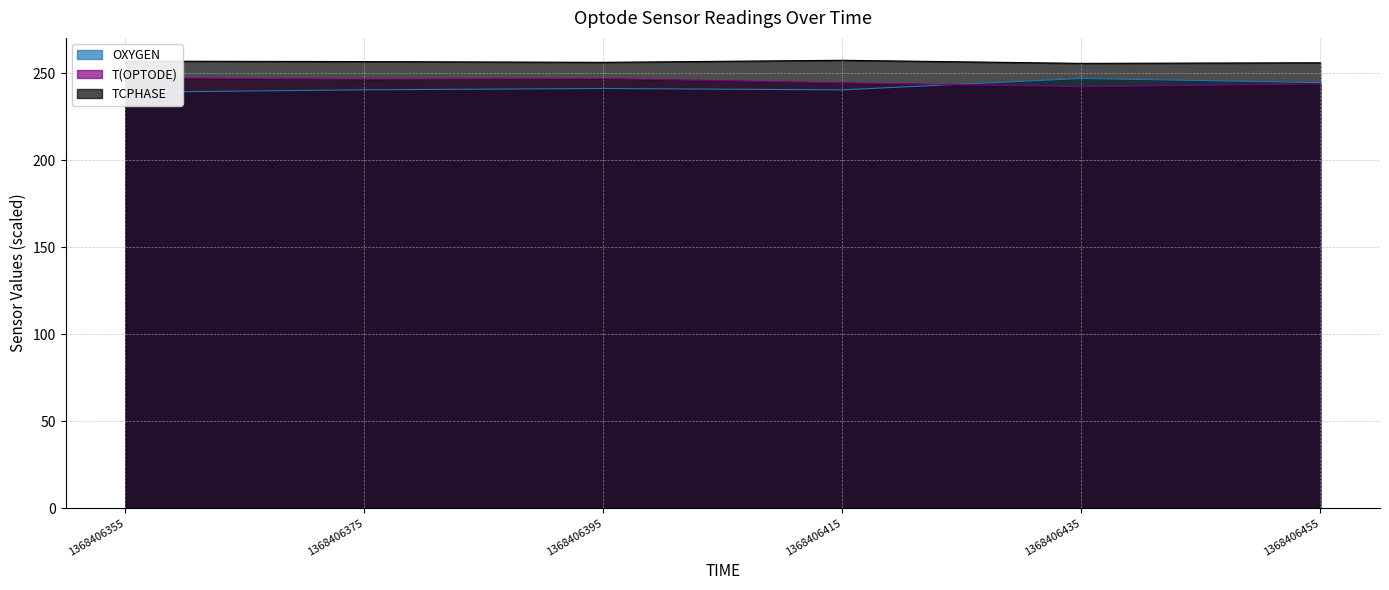

Is it true that T(OPTODE) equals 247.5 at 1368406355?

True